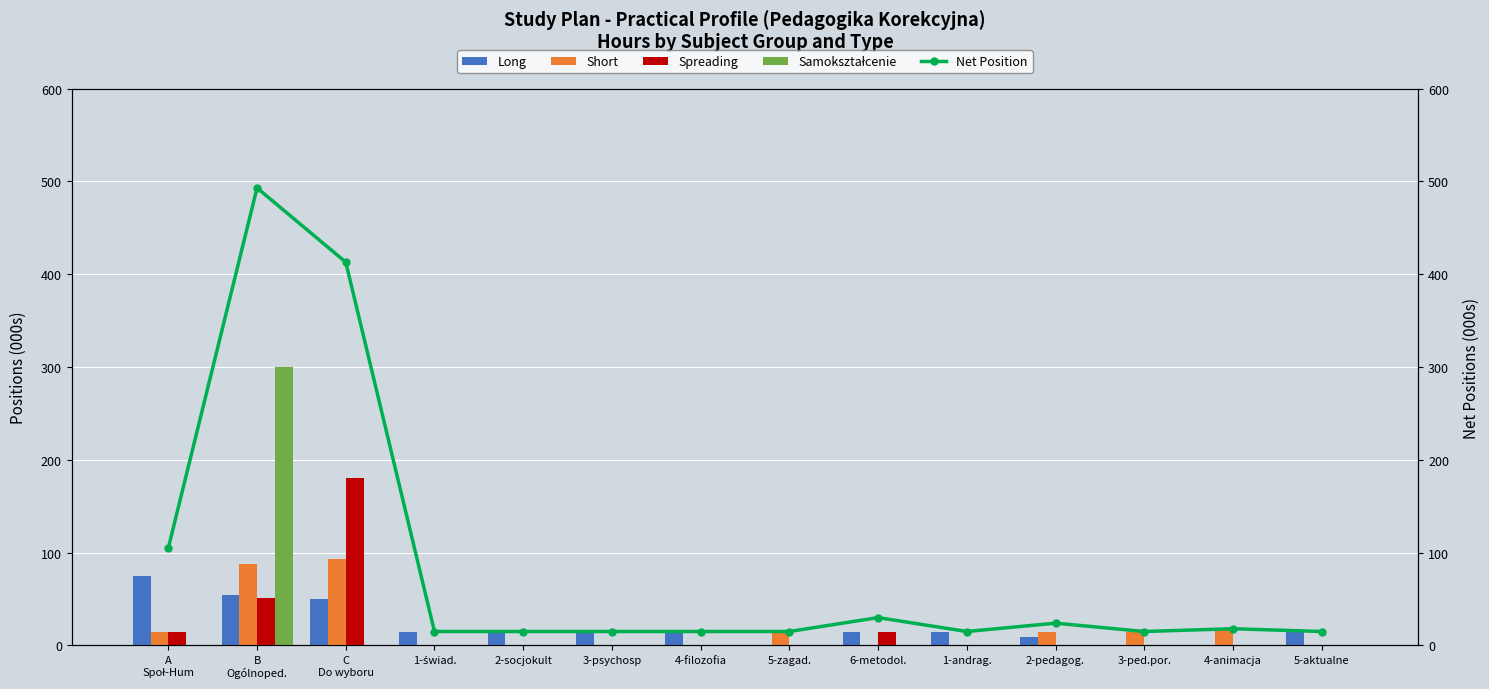

At which category is the sum across all series the highest?

B
Ogólnoped.